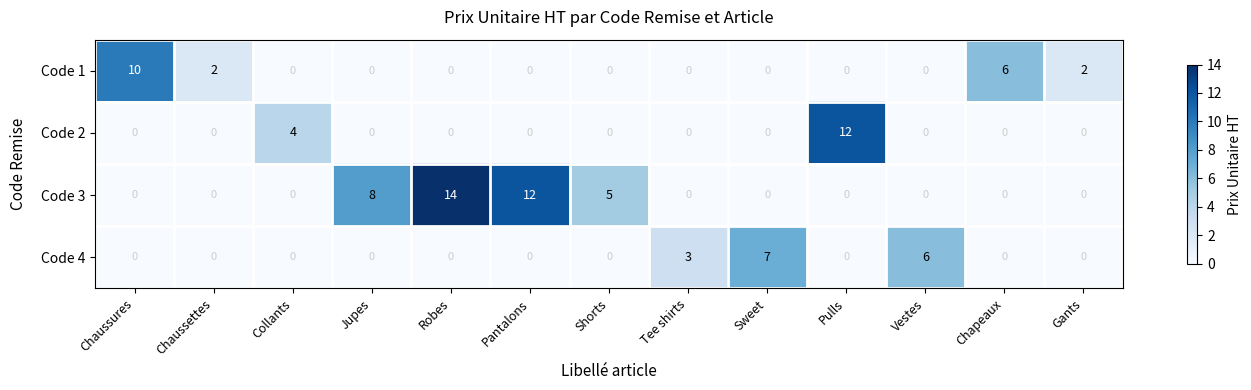

List the series in order of their peak value, lowest first.

Code 4, Code 1, Code 2, Code 3